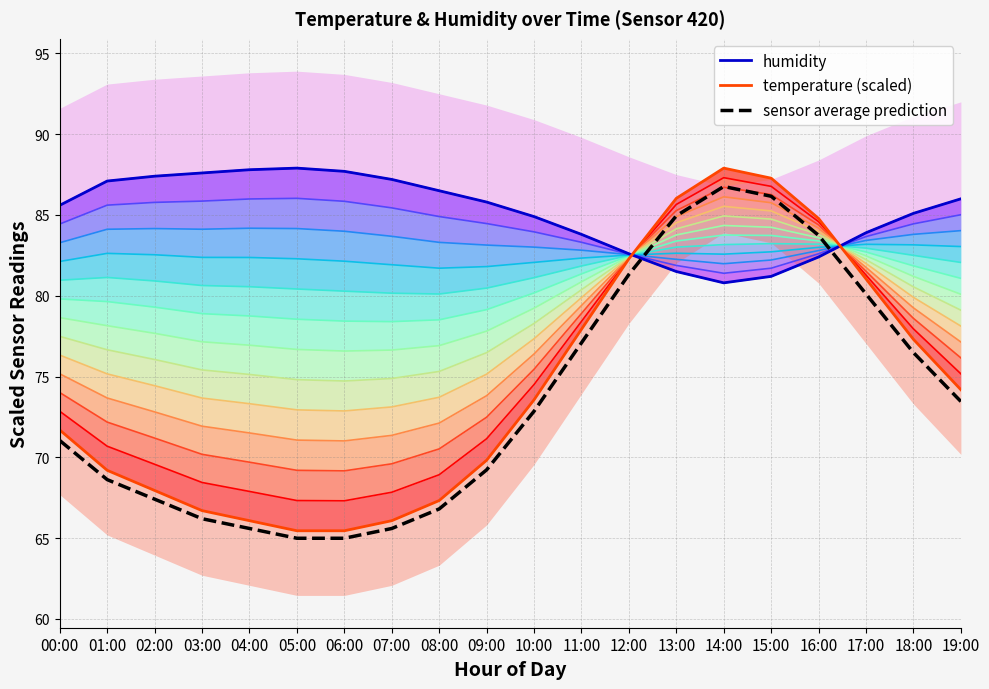

Which category has the highest value across all series?

05:00